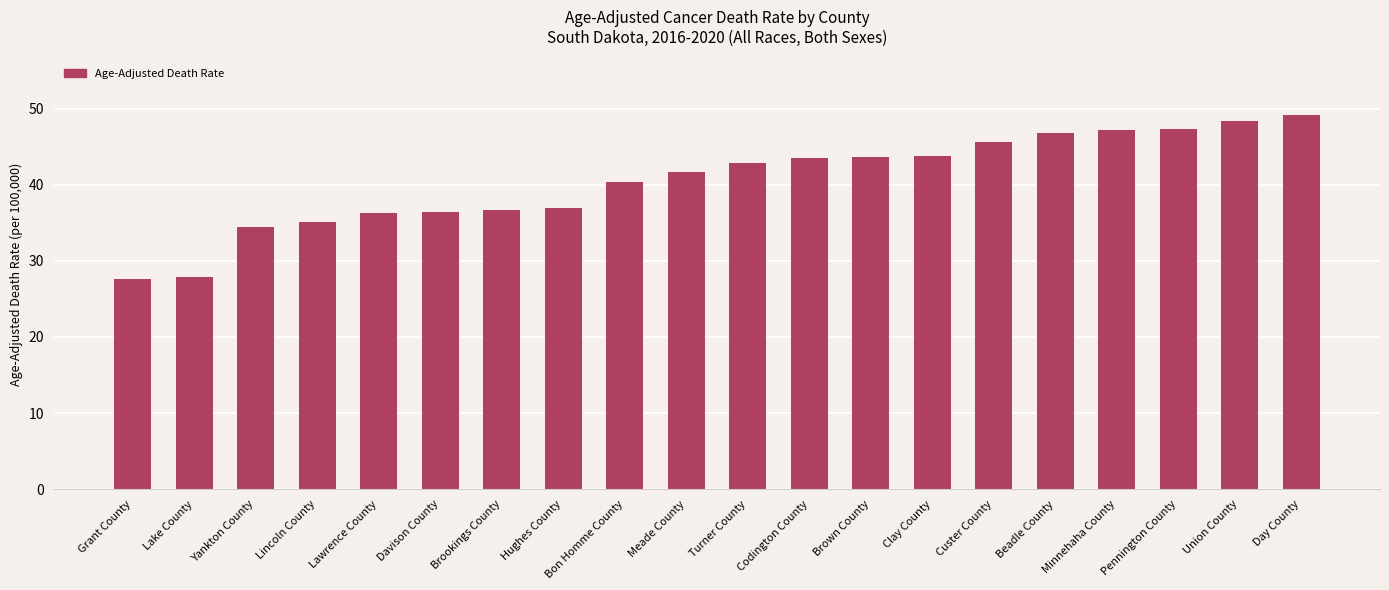

What is the sum of the values at Lawrence County and Lincoln County?

71.4